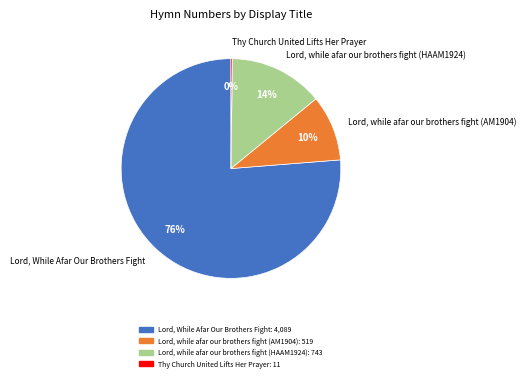

Does Lord, while afar our brothers fight (AM1904) represent more than half of the total?

No